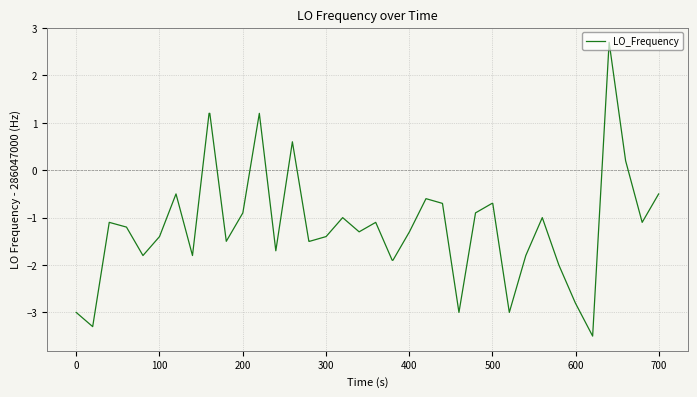

What is the difference between the maximum and minimum values?

6.2